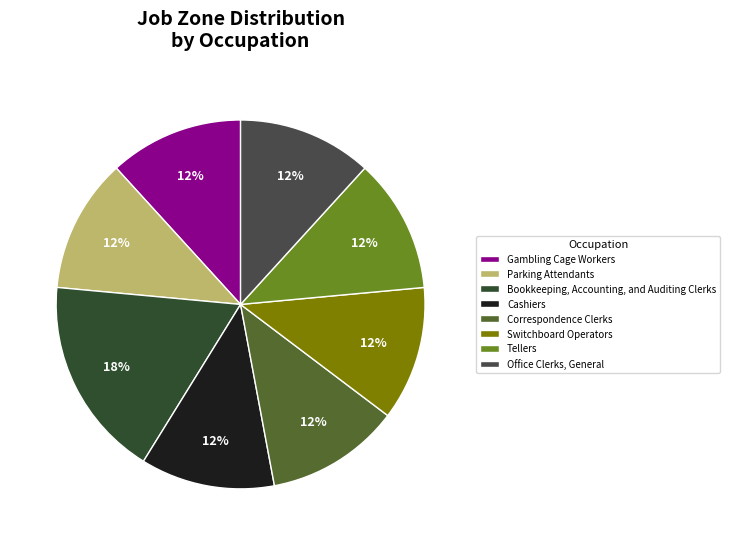

How many slices are in this pie chart?

8